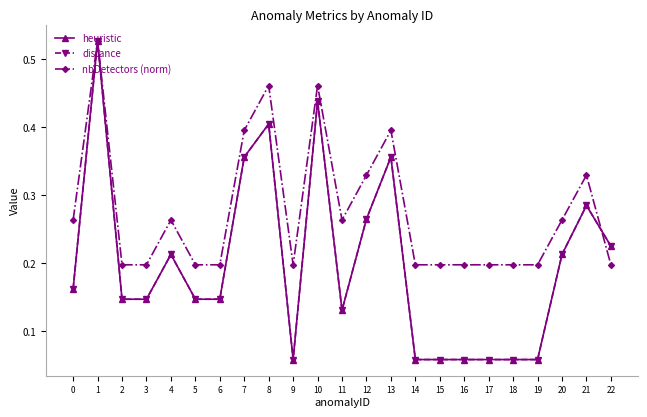

List the labels in order of heuristic value, largest first.

1, 10, 8, 7, 13, 21, 12, 22, 4, 20, 0, 2, 3, 5, 6, 11, 9, 14, 15, 16, 17, 18, 19